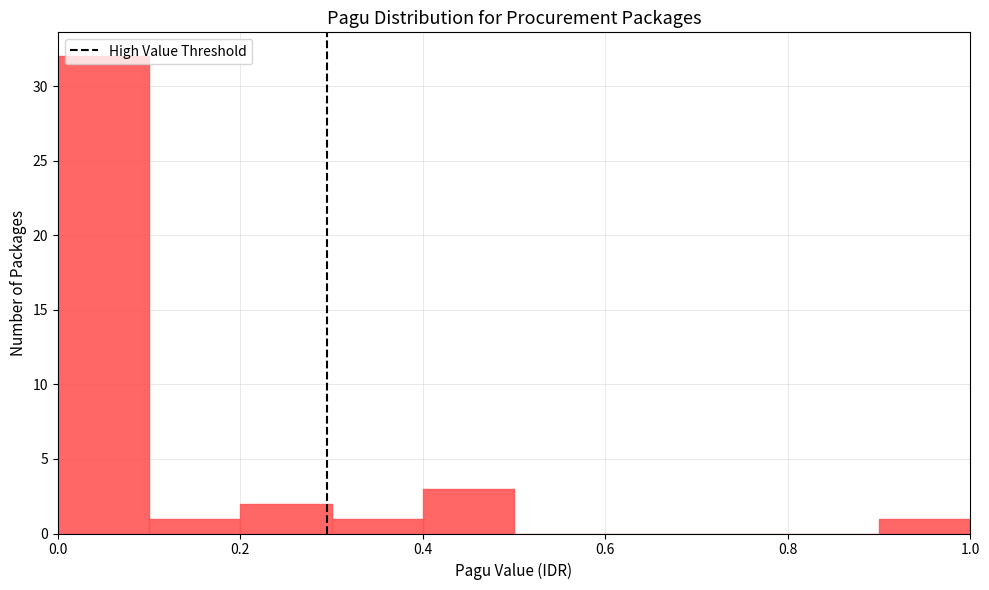

Over which range of the x-axis is the bar tallest?

0.0 to 0.1